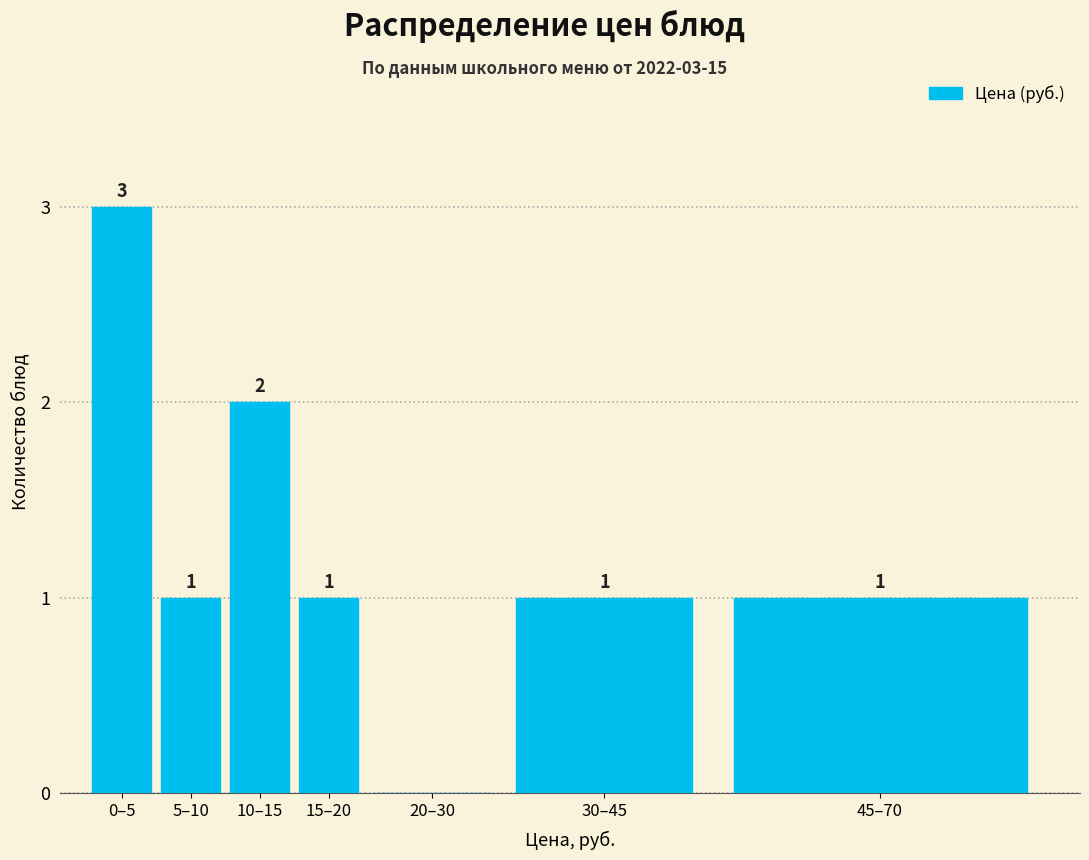

Reading left to right, what are all the values shown in this chart?

0–5=3	5–10=1	10–15=2	15–20=1	20–30=0	30–45=1	45–70=1